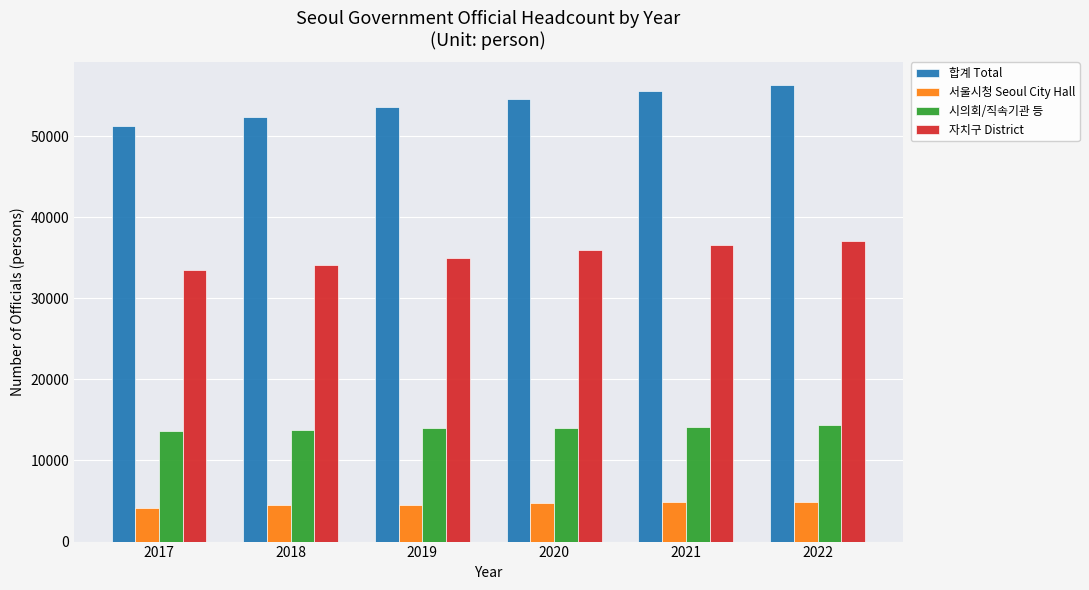

What is the spread (max minus min) of values at 2019?

48985